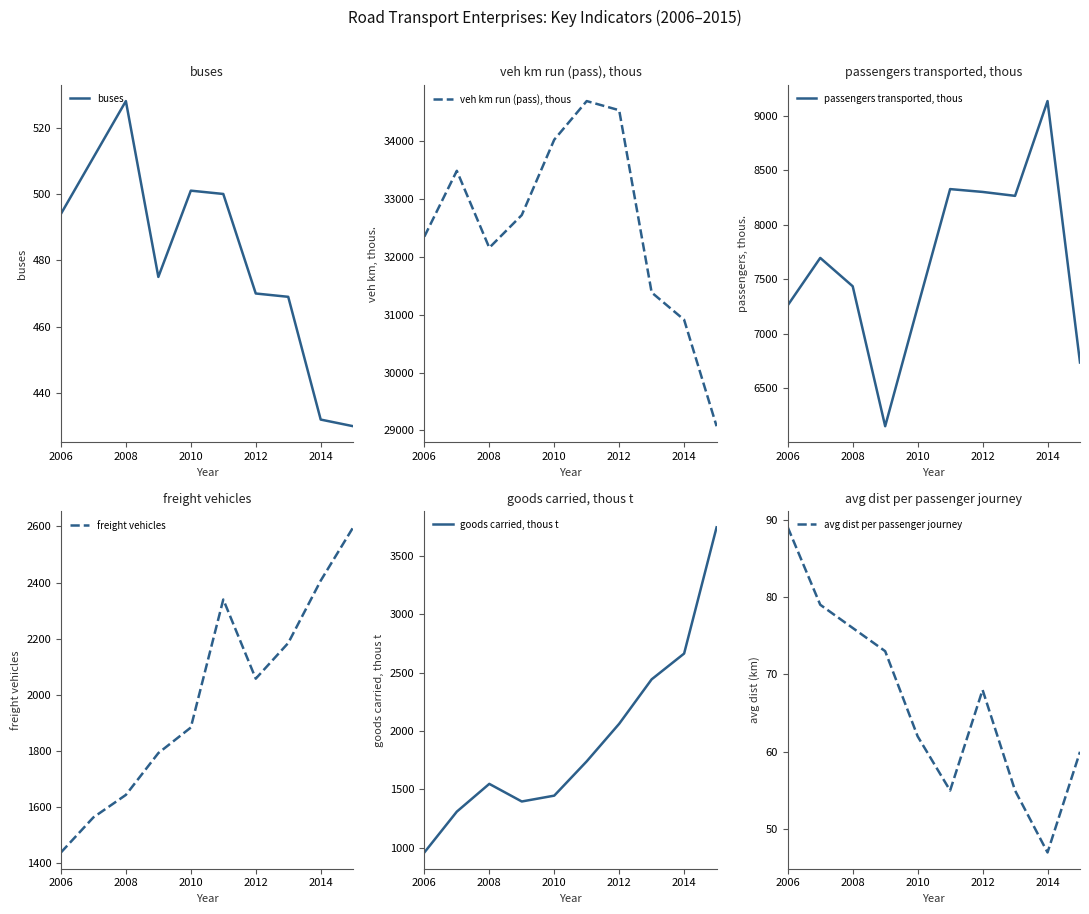

What is the label of the 1st point from the left?

2006